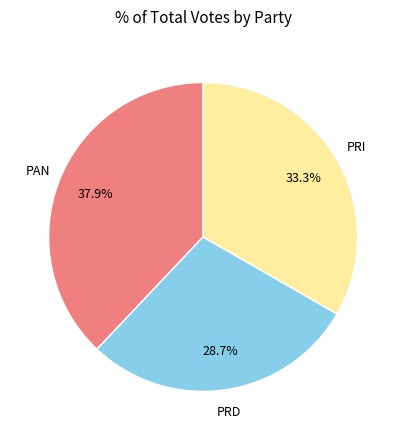

To the nearest percent, what is the average slice percentage?

33%